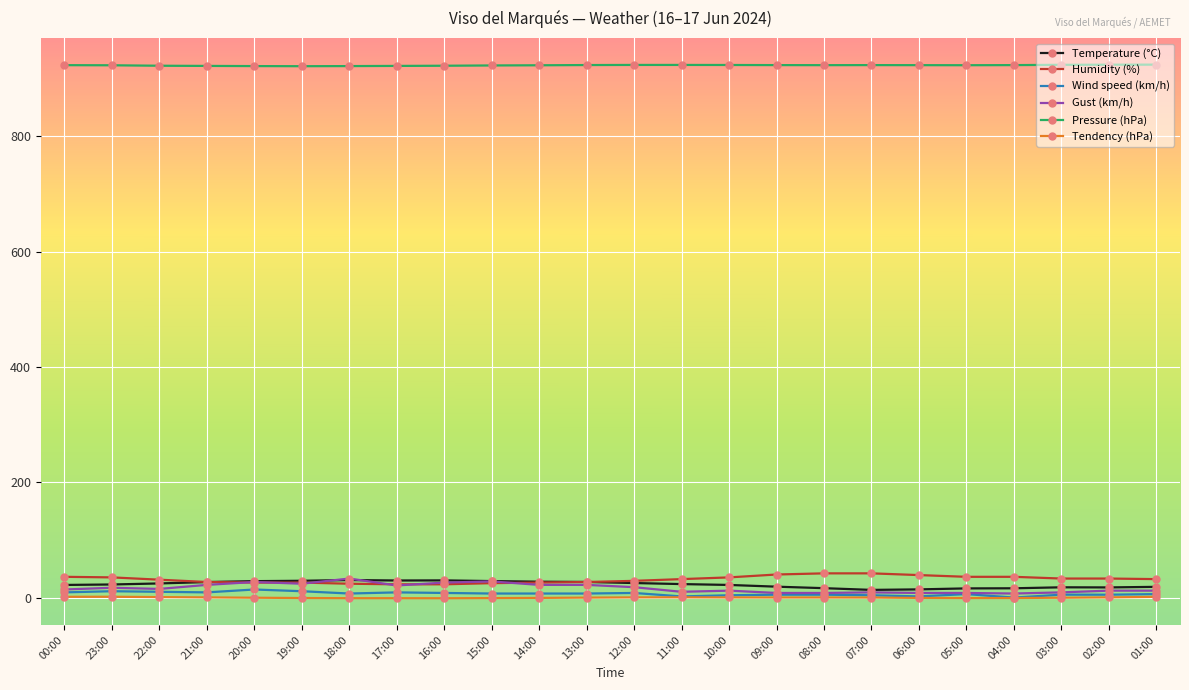

Does the chart display data point markers on the line(s)?

Yes